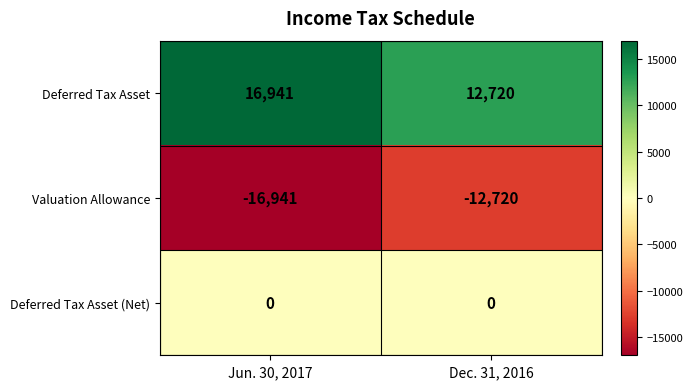

What is the maximum value shown in the chart?

16941